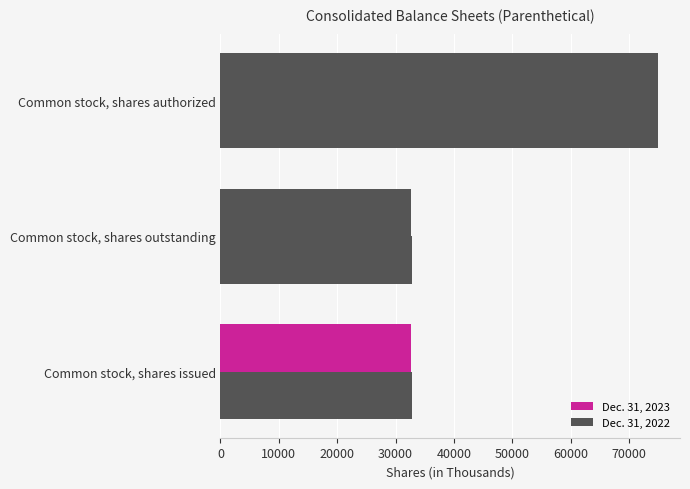

Which series has the largest total across all categories?

Dec. 31, 2022